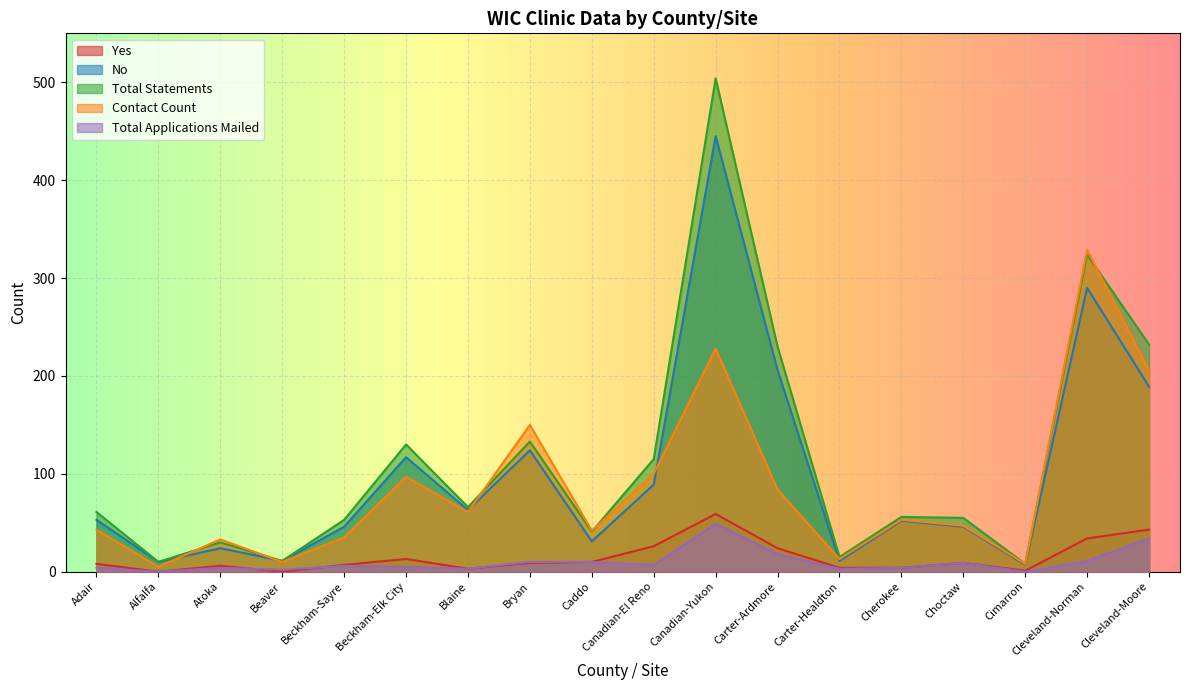

What is the label of the 17th point from the left?

Cleveland-Norman